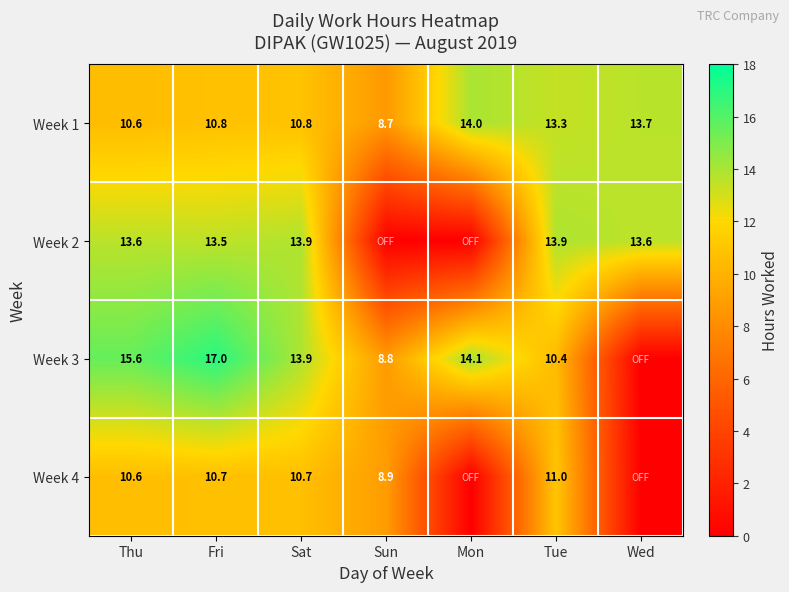

At Fri, list the series in order from largest to smallest.

Week 3, Week 2, Week 1, Week 4